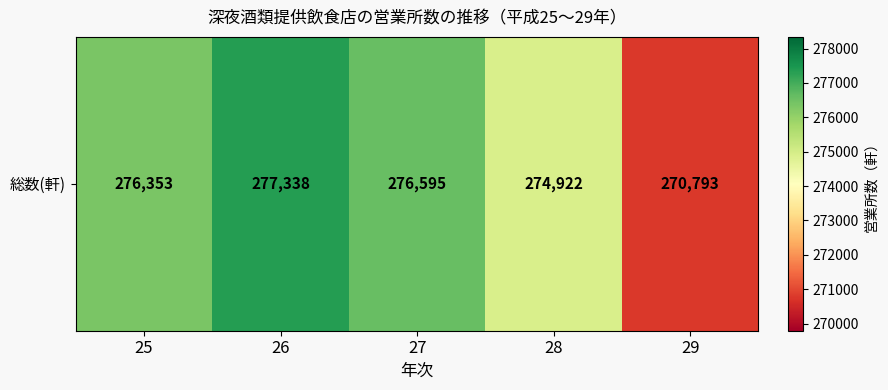

Where is the data nearest to the value 274065?

28